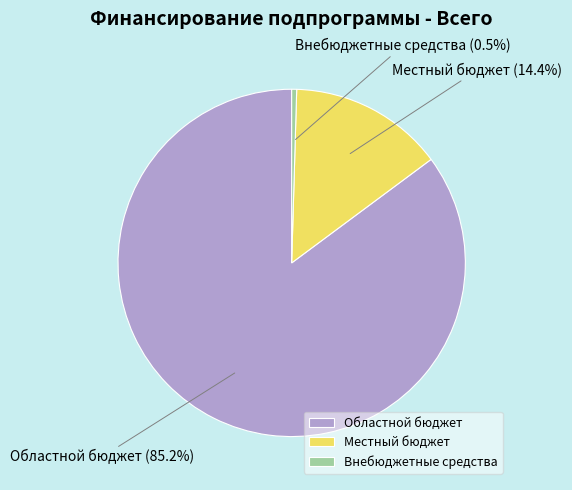

Rank the categories by value from highest to lowest.

Областной бюджет, Местный бюджет, Внебюджетные средства